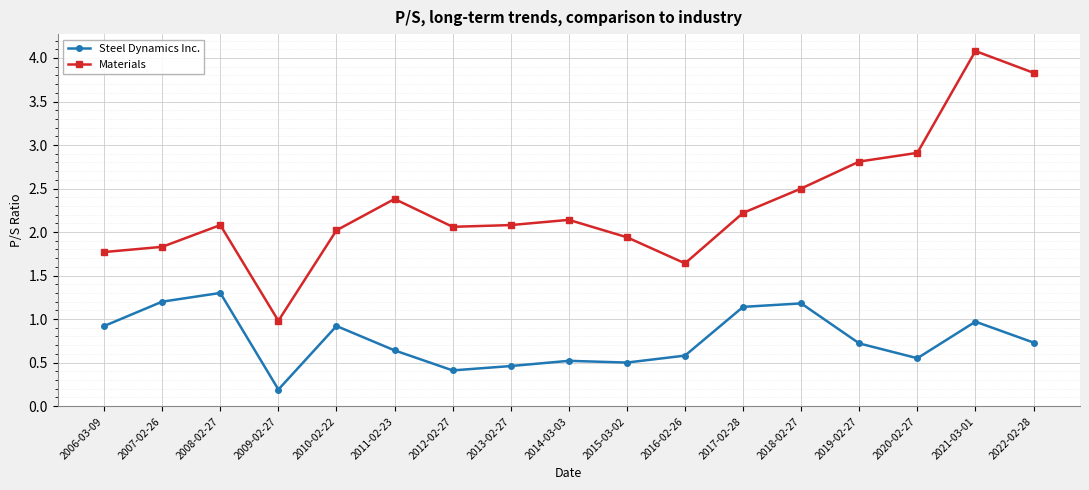

What is the difference between the second highest and second lowest values in the Materials series?

2.2